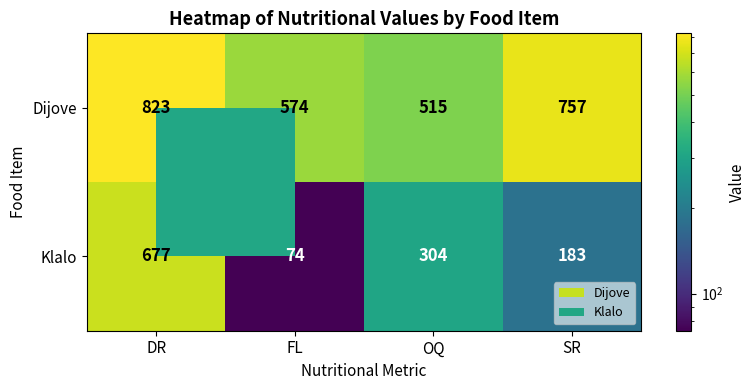

Rank the series at FL from highest to lowest value.

Dijove, Klalo